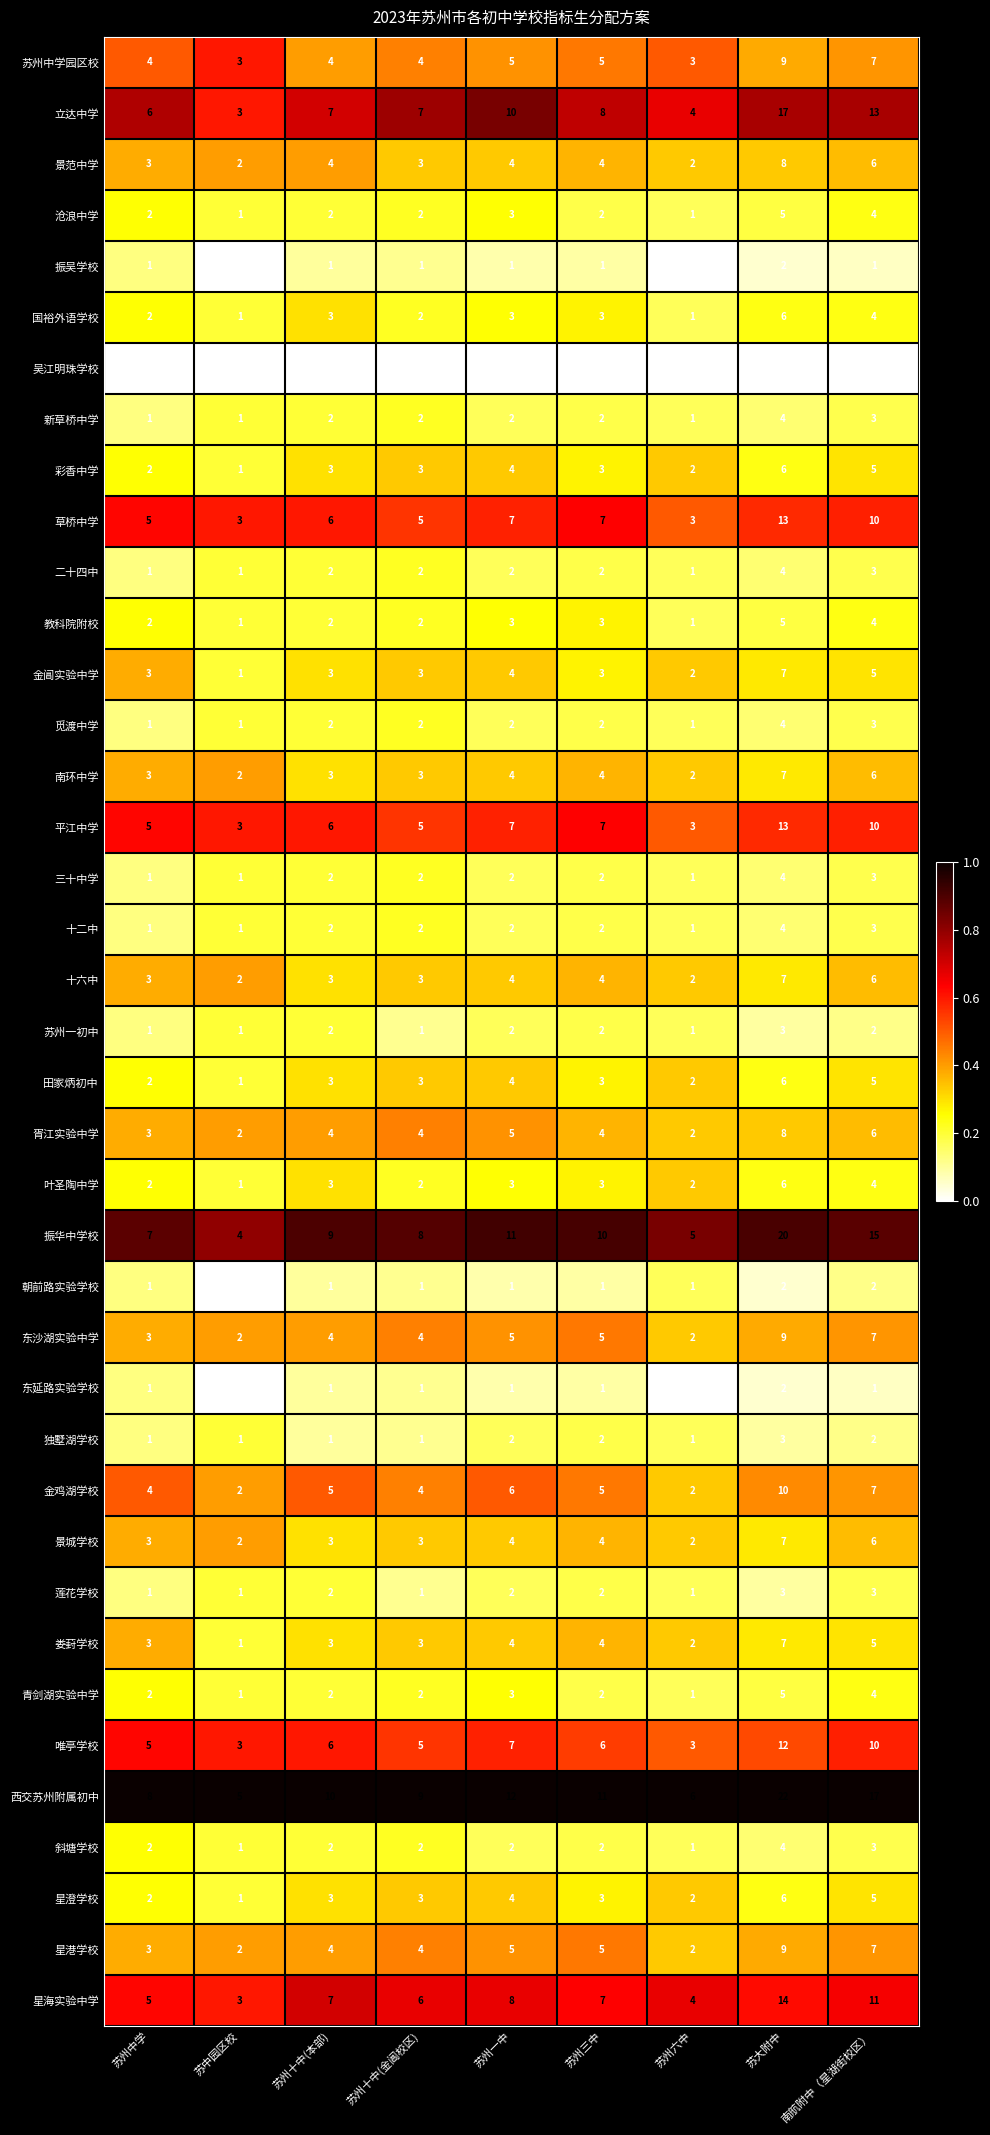

What is the spread (max minus min) of values at 苏州十中(金阊校区)?

9